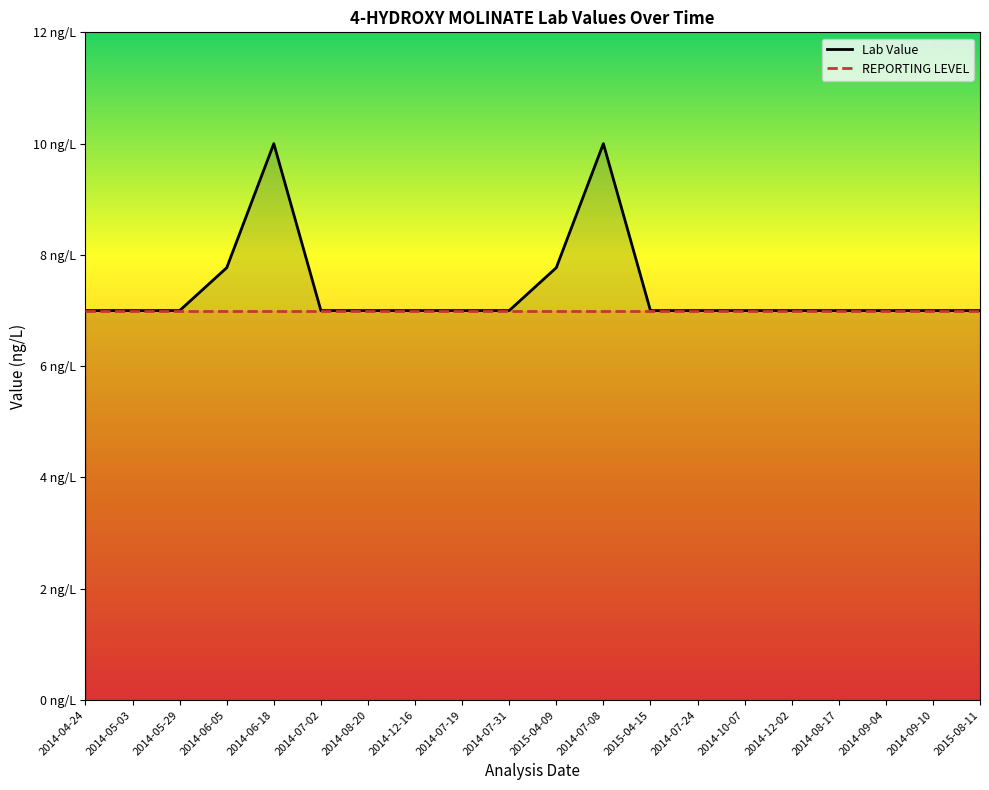

Reading right to left, what are all the values shown in this chart?

Lab Value: 7.0	7.0	7.0	7.0	7.0	7.0	7.0	7.0	10.0	7.8	7.0	7.0	7.0	7.0	7.0	10.0	7.8	7.0	7.0	7.0
REPORTING LEVEL: 7.0	7.0	7.0	7.0	7.0	7.0	7.0	7.0	7.0	7.0	7.0	7.0	7.0	7.0	7.0	7.0	7.0	7.0	7.0	7.0